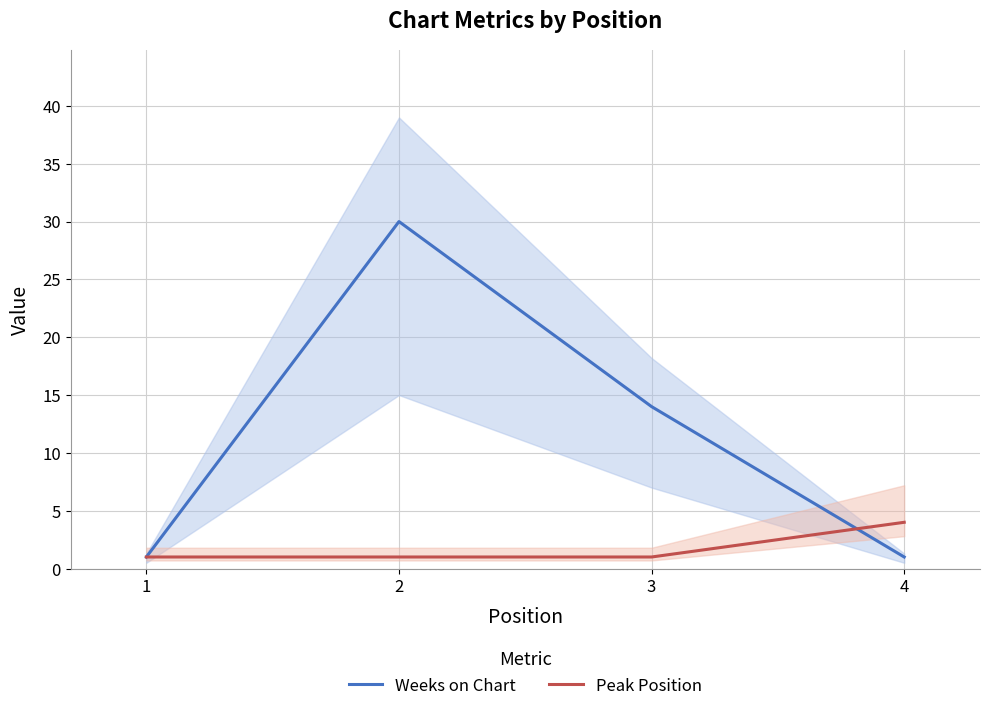

Which series has the largest total across all categories?

Weeks on Chart